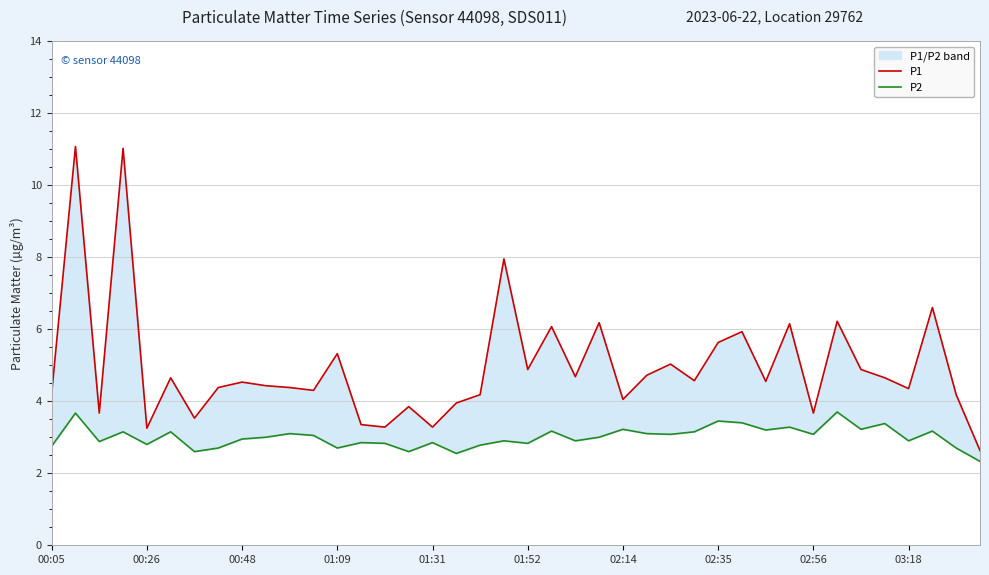

Does the chart display data point markers on the line(s)?

No